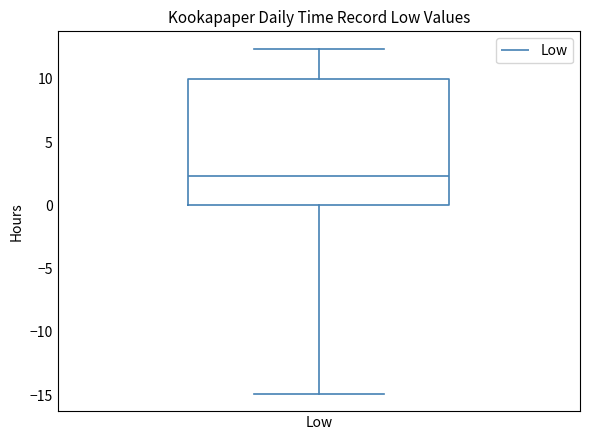

Read this box plot against the y-axis: the position of the median line, the range covered by the box, and the ends of both whiskers. The values are not printed on the chart, so give them approximately, as read against the axis.

median 2.5, box 0.0 to 10.0, whiskers -15.0 to 12.5